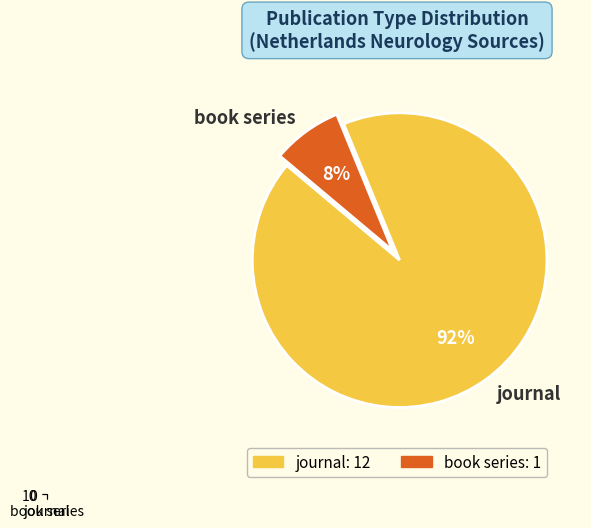

Do journal and book series together represent more than half of the pie?

Yes